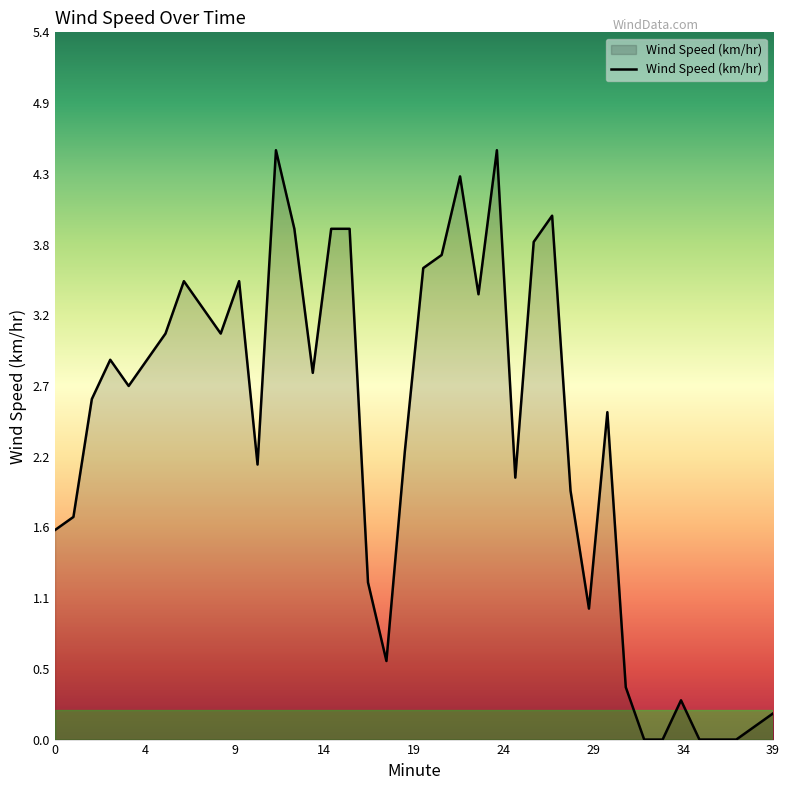

Reading left to right, transcribe all the data shown in this chart.

1.6	1.7	2.6	2.9	2.7	2.9	3.1	3.5	3.3	3.1	3.5	2.1	4.5	3.9	2.8	3.9	3.9	1.2	0.6	2.2	3.6	3.7	4.3	3.4	4.5	2.0	3.8	4.0	1.9	1.0	2.5	0.4	0.0	0.0	0.3	0.0	0.0	0.0	0.1	0.2